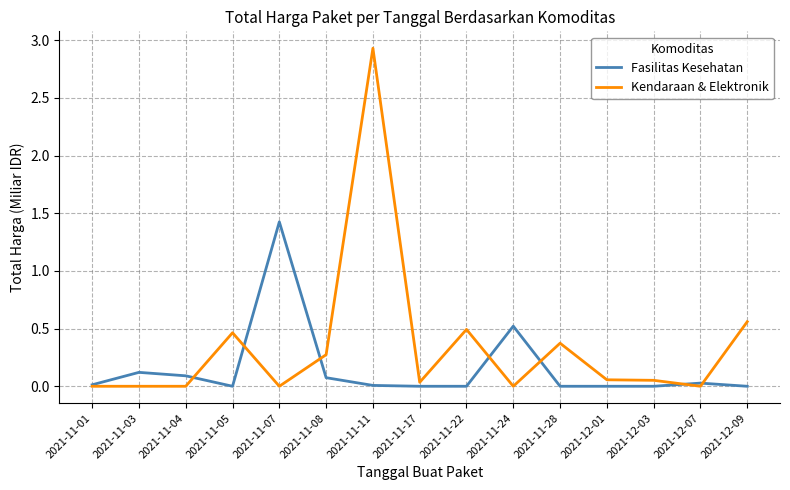

Between 2021-11-28 and 2021-12-01, which series saw the biggest shift?

Kendaraan & Elektronik